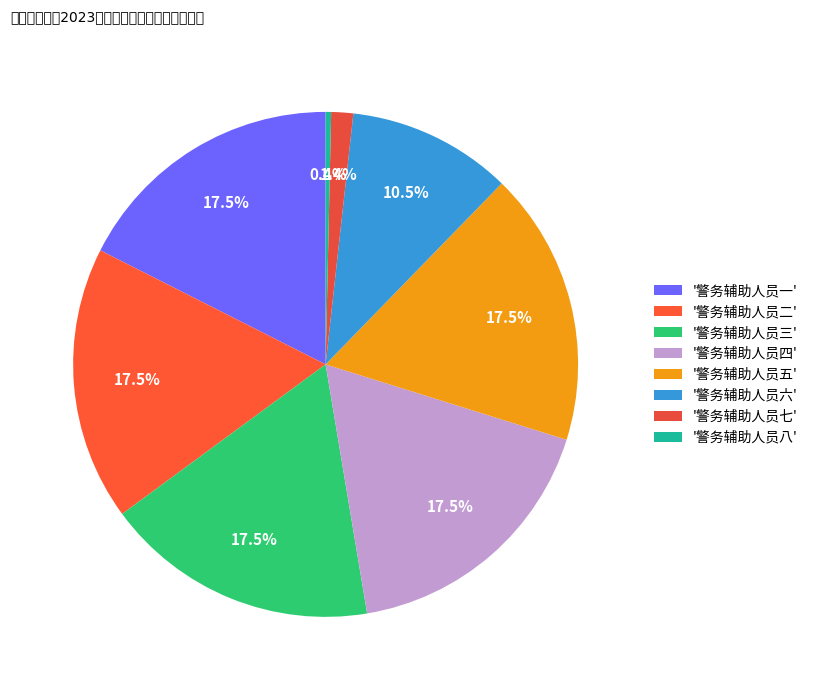

Count the number of slices in the pie.

8